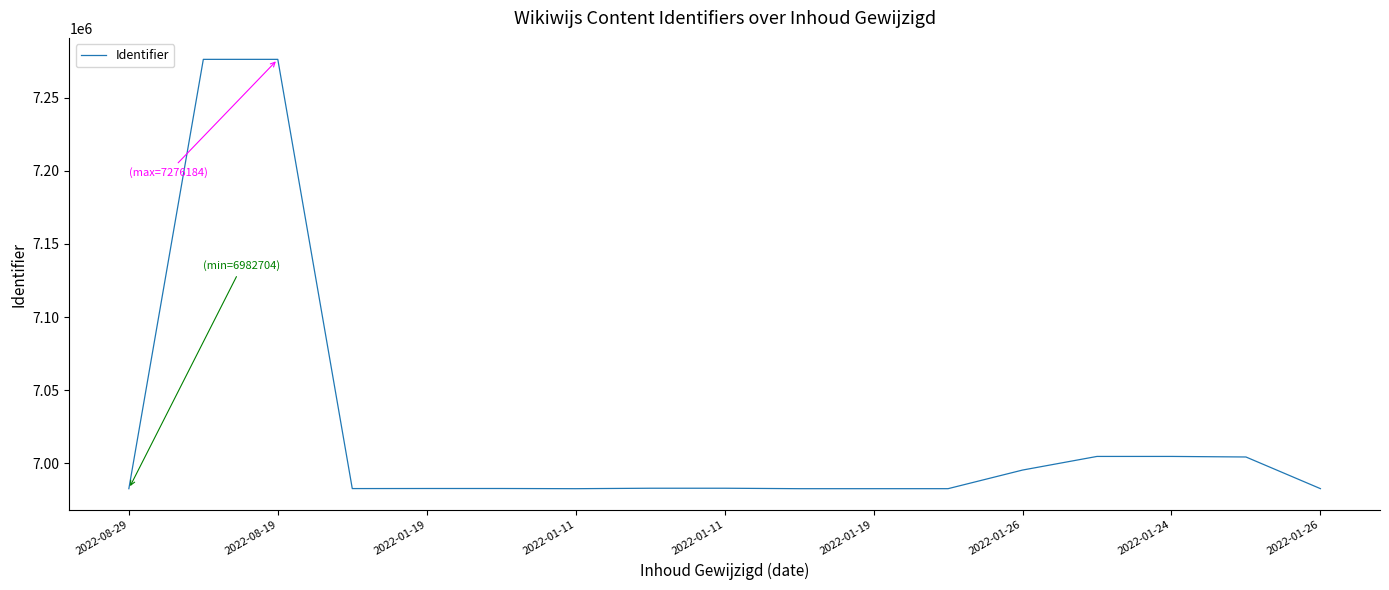

What is the difference between the maximum and minimum values?

293480